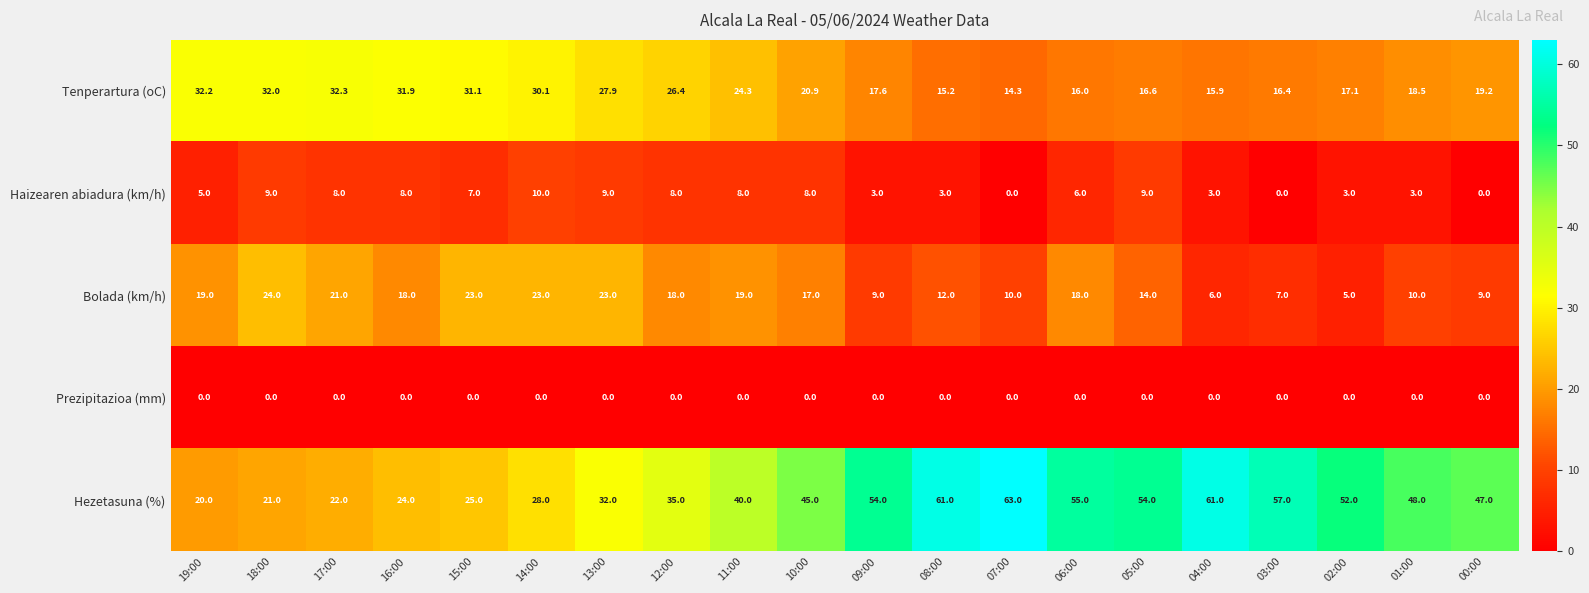

Rank the series by their maximum value, from highest to lowest.

Hezetasuna (%), Tenperartura (oC), Bolada (km/h), Haizearen abiadura (km/h), Prezipitazioa (mm)